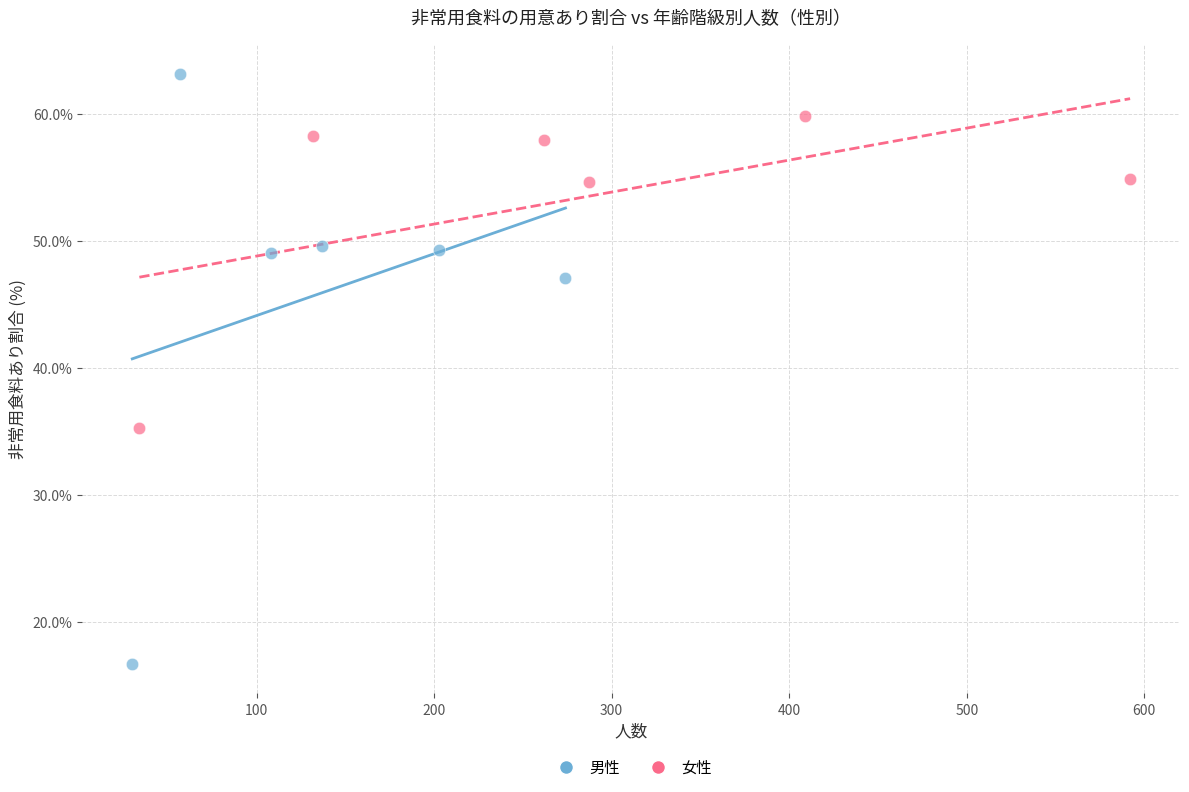

What are all the series names shown in the legend?

男性, 女性